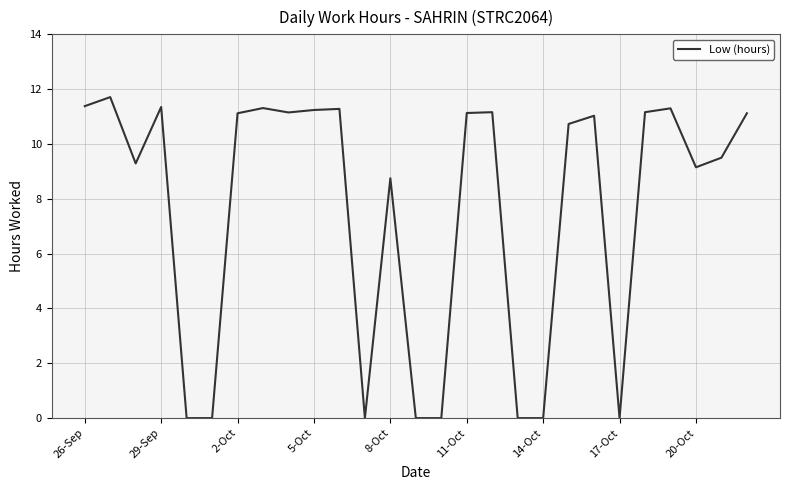

What is the sum of all values?

204.9